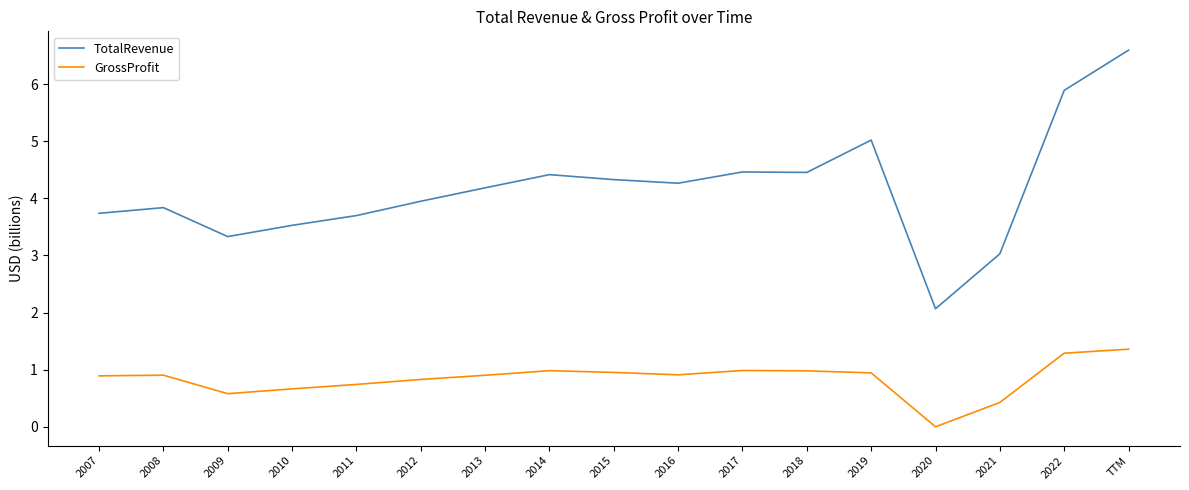

What is the average value of the GrossProfit series?

0.8